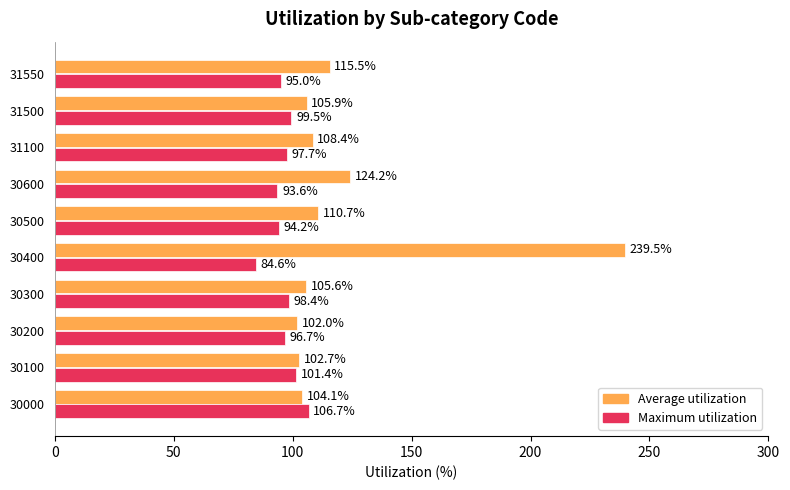

What is the difference between the highest and lowest values at 30400?

154.9